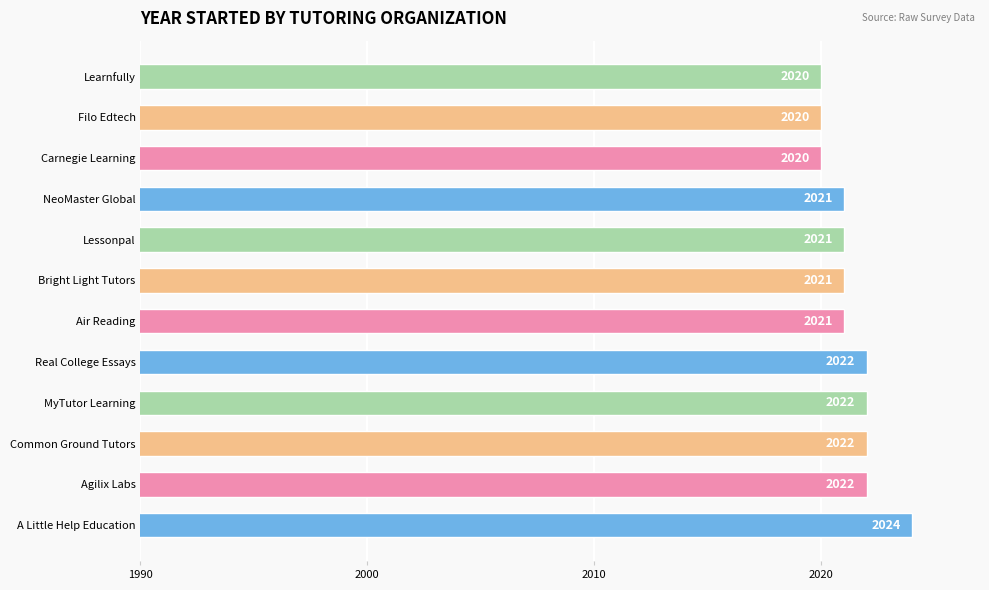

The chart shows a value of 2021 at Lessonpal. True or false?

True